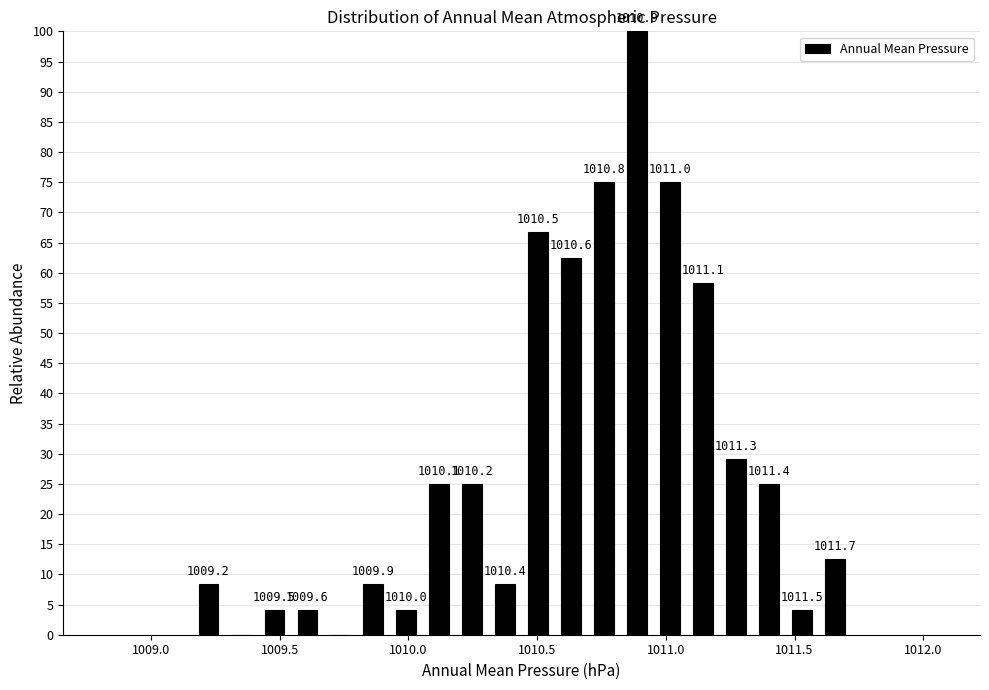

Read against the x-axis, roughly where is the centre of the tallest bar?

1010.90